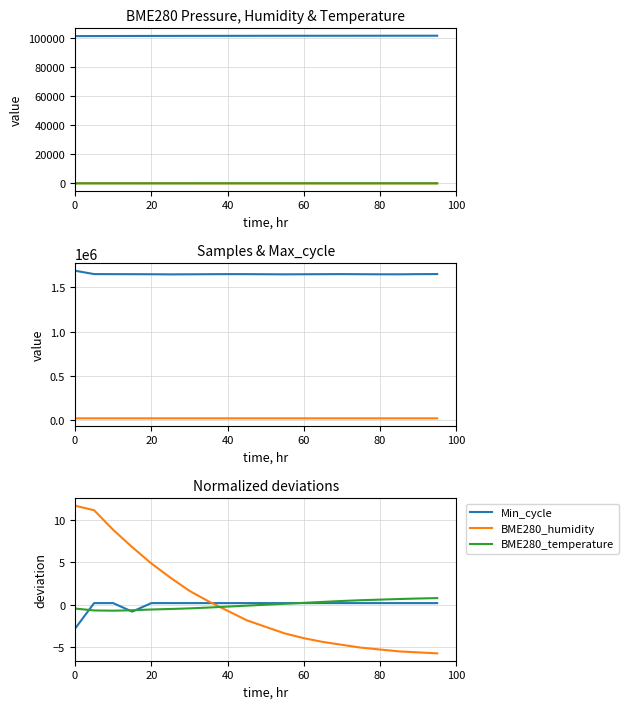

Reading left to right, extract all data points from this chart.

BME280_pressure: 101413.5	101438.1	101471.1	101510.5	101541.2	101558.7	101572.3	101589.1	101601.4	101615.8	101628.3	101639.6	101648.2	101655.7	101661.3	101667.9	101672.4	101678.1	101683.6	101689.2
BME280_humidity: 11.6	11.1	8.8	6.8	4.9	3.2	1.6	0.4	-0.7	-1.8	-2.6	-3.4	-3.9	-4.4	-4.7	-5.0	-5.2	-5.5	-5.6	-5.7
BME280_temperature: -0.4	-0.7	-0.7	-0.6	-0.5	-0.5	-0.4	-0.3	-0.2	-0.1	0.0	0.1	0.2	0.3	0.5	0.5	0.6	0.7	0.7	0.8
Samples: 1688642.0	1650426.0	1649867.0	1649438.0	1648756.0	1647234.0	1648123.0	1649234.0	1650123.0	1649876.0	1648765.0	1647654.0	1648543.0	1649432.0	1650321.0	1649210.0	1648099.0	1647988.0	1649877.0	1650766.0
Max_cycle: 21039.0	21001.0	21005.0	21084.0	21023.0	21045.0	21067.0	21089.0	21034.0	21056.0	21078.0	21023.0	21045.0	21067.0	21034.0	21056.0	21023.0	21067.0	21034.0	21078.0
Min_cycle: -2.8	0.2	0.2	-0.8	0.2	0.2	0.2	0.2	0.2	0.2	0.2	0.2	0.2	0.2	0.2	0.2	0.2	0.2	0.2	0.2